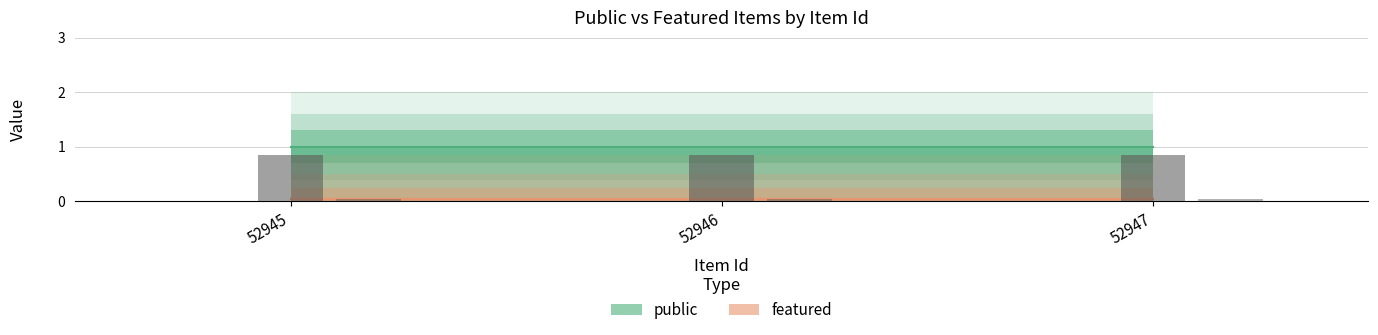

Reading left to right, list all the values displayed in this chart.

public: 1	1	1
featured: 0	0	0